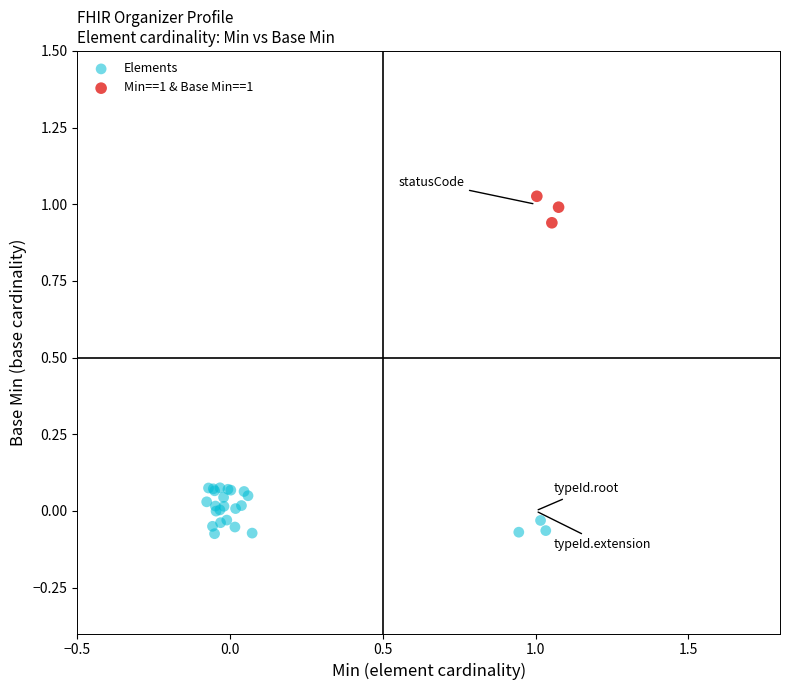

Which series has the largest Y range (max minus min)?

Elements